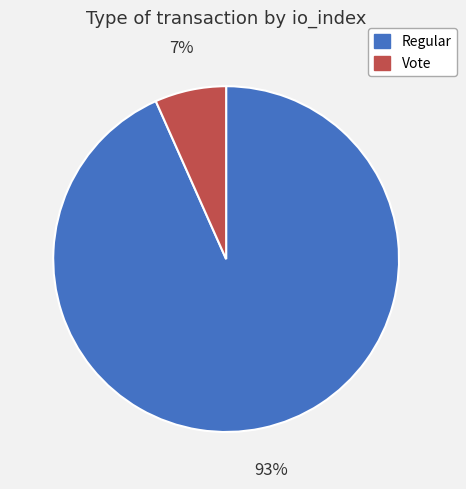

To the nearest percent, what is the combined percentage of Vote and Regular?

100%